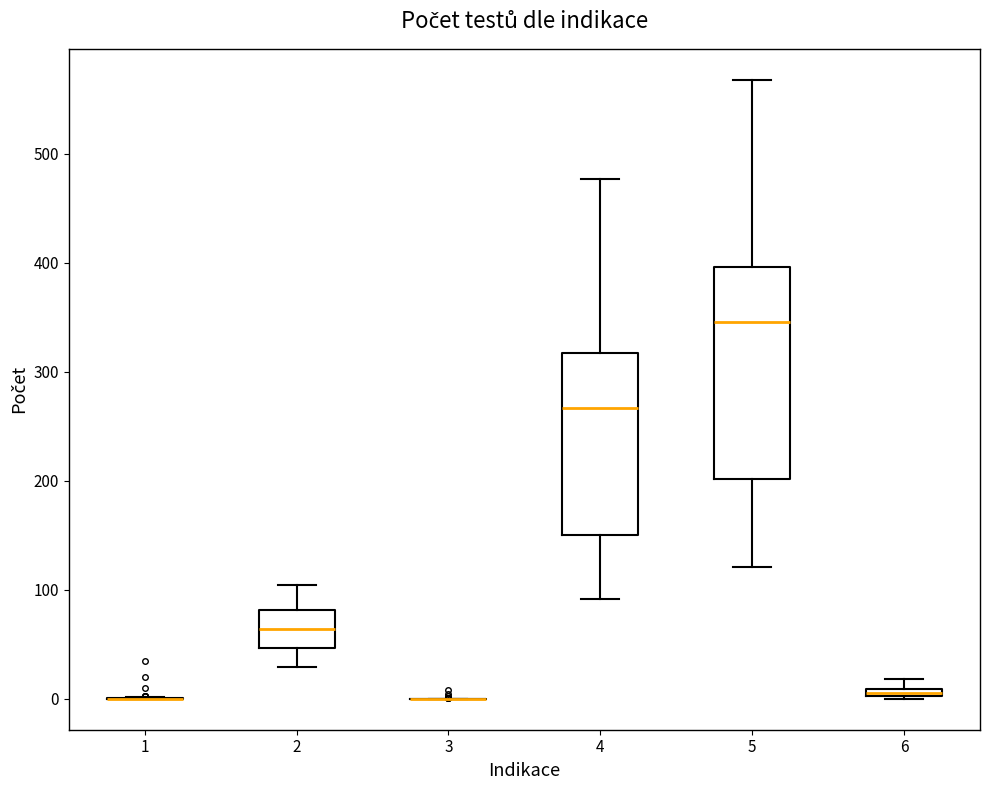

Which box is the tallest, from its lower edge to its upper edge?

5